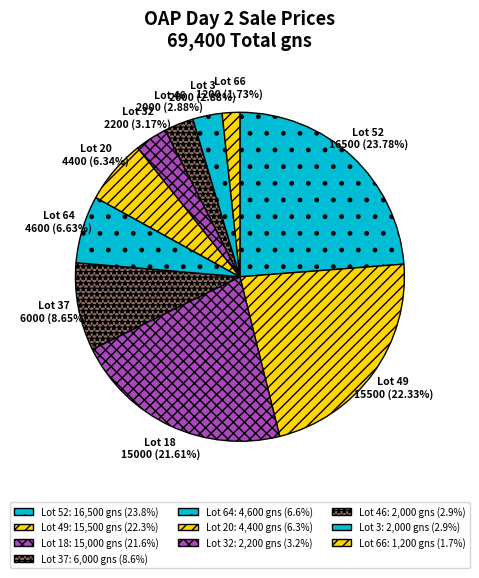

Which has a higher value, Lot 64 or Lot 3?

Lot 64